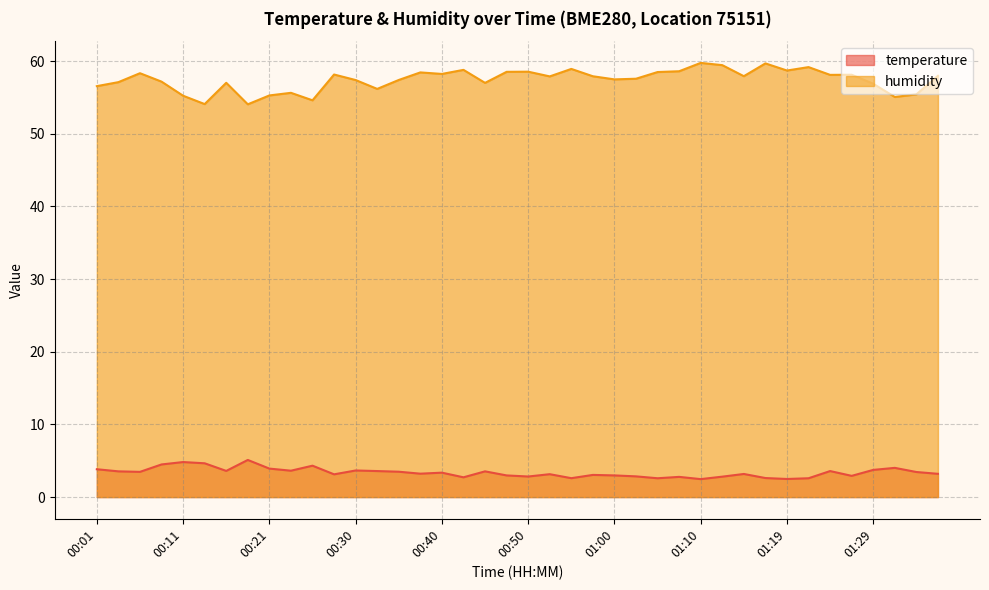

Rank the series by their average value, from lowest to highest.

temperature, humidity